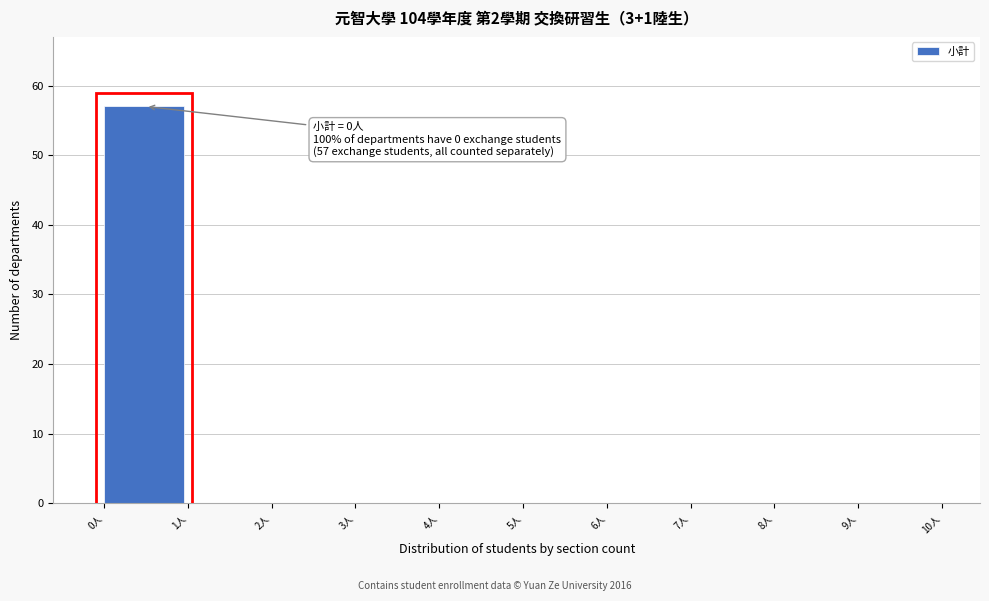

Over which range of the x-axis is the bar tallest?

0 to 1